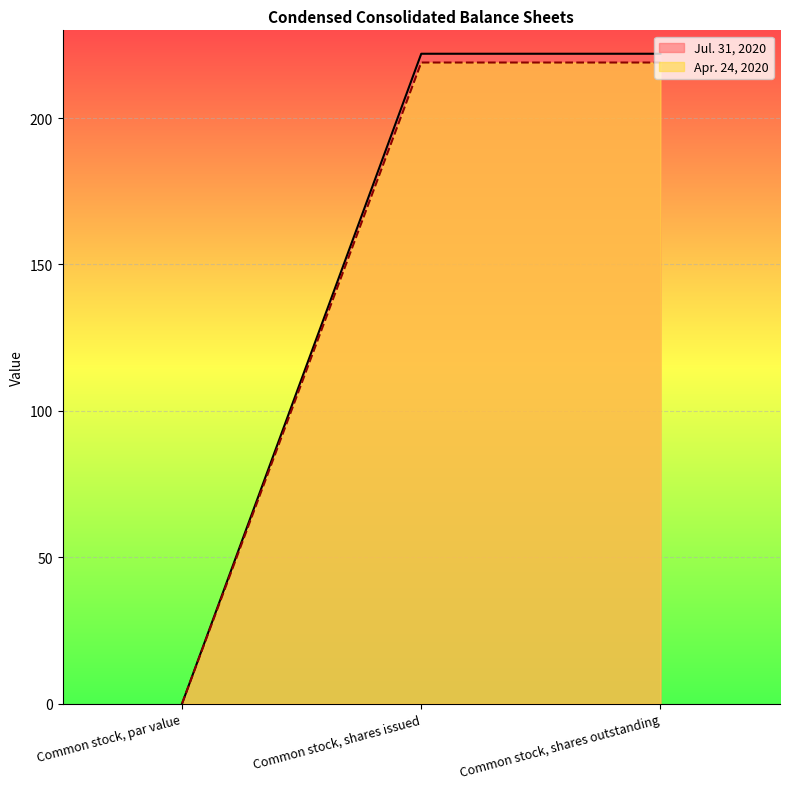

What position from the left is Common stock, par value?

1